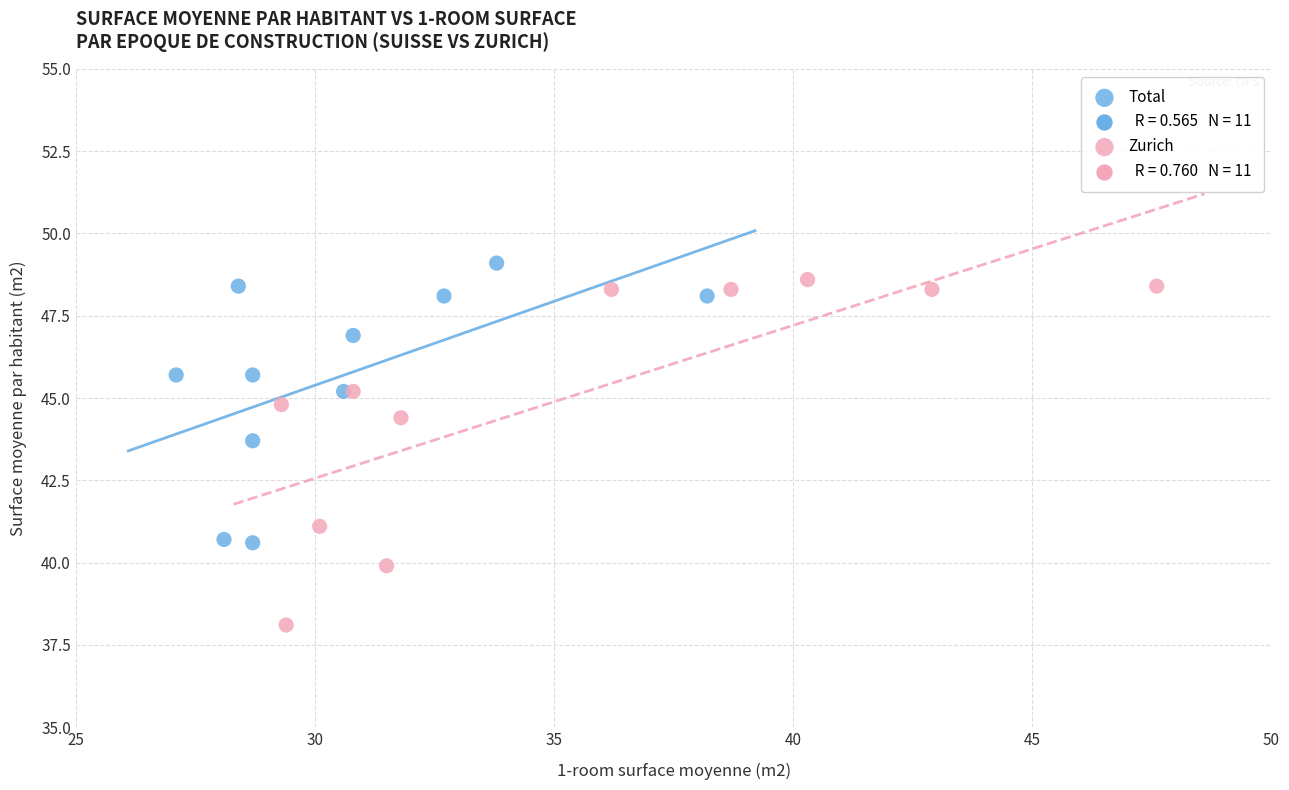

Which series contains the lowest Y value?

Zurich